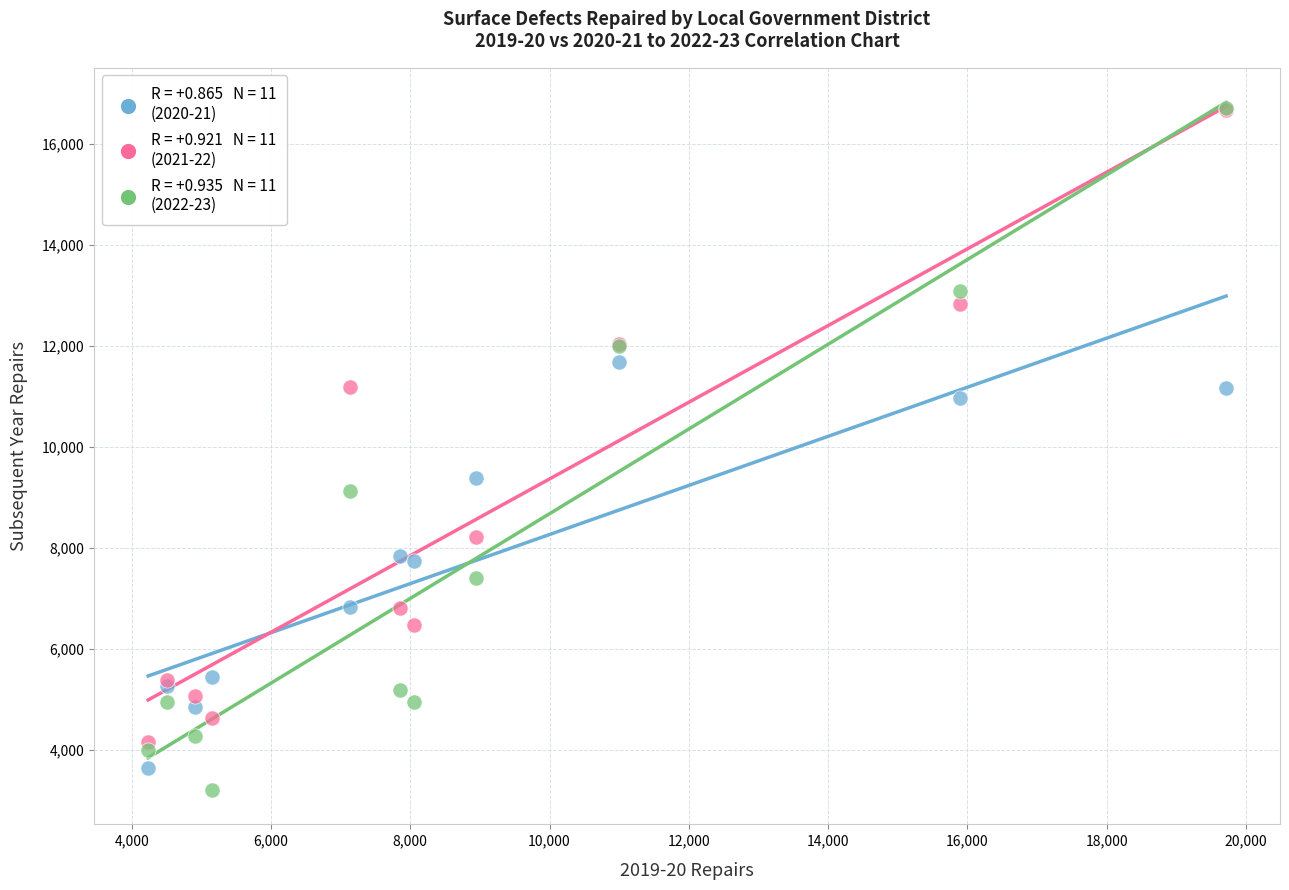

Across all series, what Y value is closest to 9961?

9391